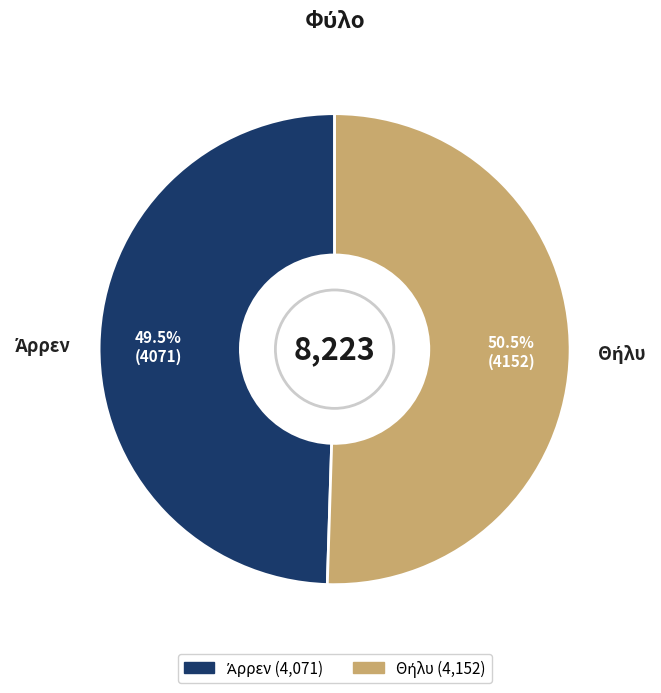

Does any single category account for the majority?

Yes